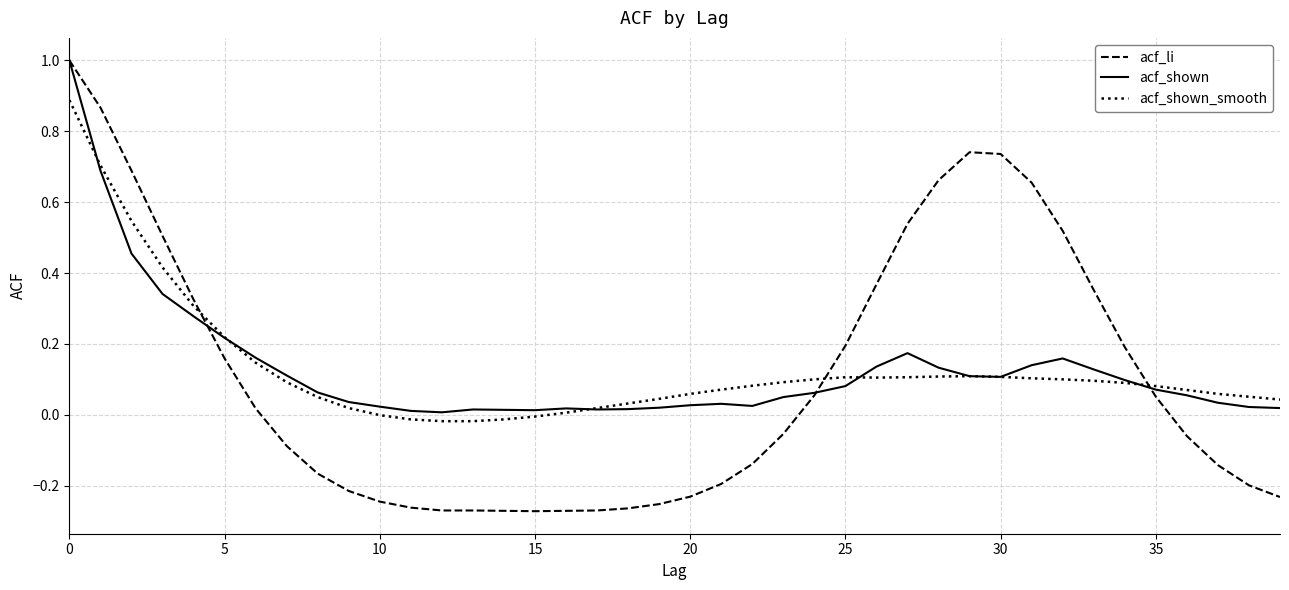

Which series has the largest range (max minus min)?

acf_li